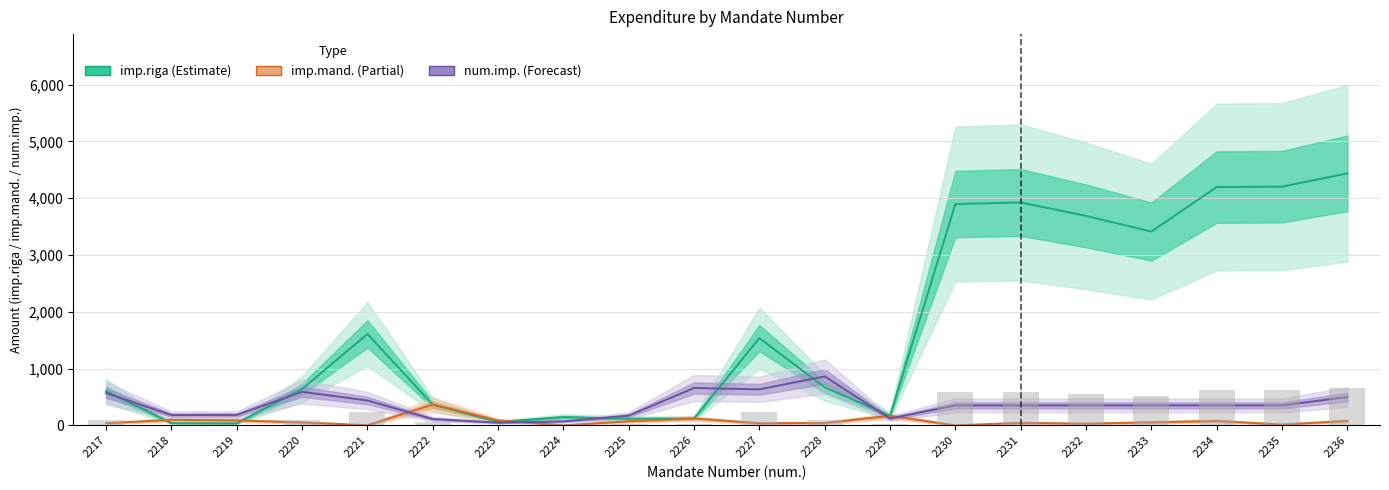

What is the minimum value shown in the chart?

1